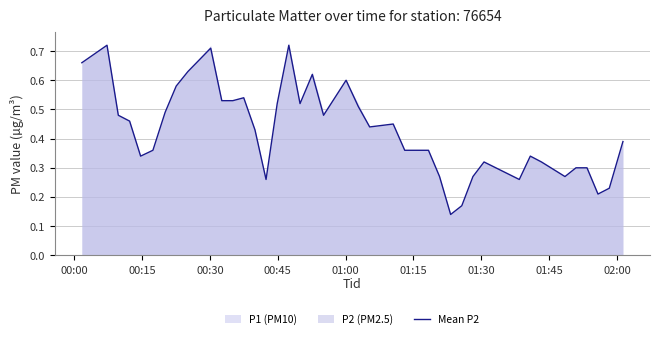

How many points are lower than both their immediate neighbors (excluding endpoints)?

9